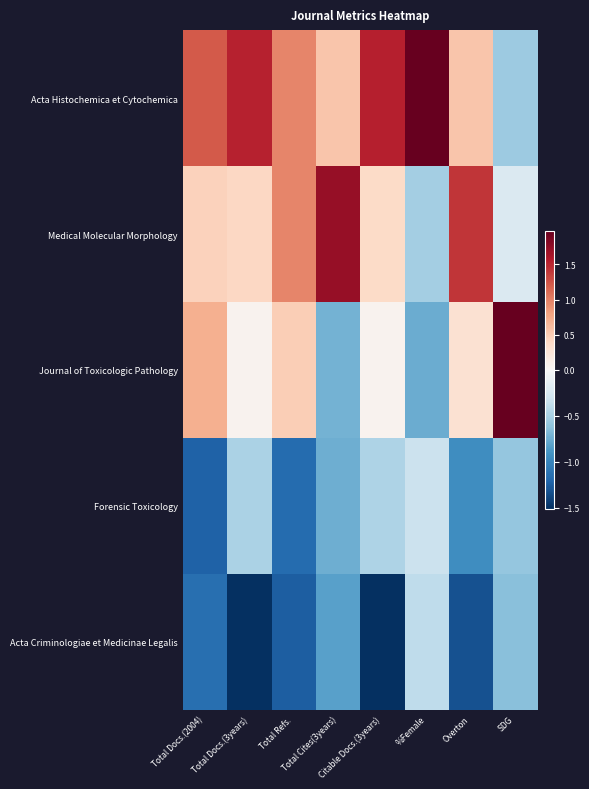

Reading left to right, what are all the values shown in this chart?

Acta Histochemica et Cytochemica: Total Docs.(2004)=1.2	Total Docs.(3years)=1.5	Total Refs.=1.0	Total Cites(3years)=0.5	Citable Docs.(3years)=1.5	%Female=2.0	Overton=0.5	SDG=-0.5
Medical Molecular Morphology: Total Docs.(2004)=0.5	Total Docs.(3years)=0.4	Total Refs.=1.0	Total Cites(3years)=1.7	Citable Docs.(3years)=0.4	%Female=-0.5	Overton=1.4	SDG=-0.2
Journal of Toxicologic Pathology: Total Docs.(2004)=0.7	Total Docs.(3years)=0.1	Total Refs.=0.5	Total Cites(3years)=-0.7	Citable Docs.(3years)=0.1	%Female=-0.8	Overton=0.3	SDG=2.0
Forensic Toxicology: Total Docs.(2004)=-1.2	Total Docs.(3years)=-0.5	Total Refs.=-1.2	Total Cites(3years)=-0.7	Citable Docs.(3years)=-0.5	%Female=-0.3	Overton=-0.9	SDG=-0.6
Acta Criminologiae et Medicinae Legalis: Total Docs.(2004)=-1.1	Total Docs.(3years)=-1.5	Total Refs.=-1.2	Total Cites(3years)=-0.8	Citable Docs.(3years)=-1.5	%Female=-0.4	Overton=-1.3	SDG=-0.6